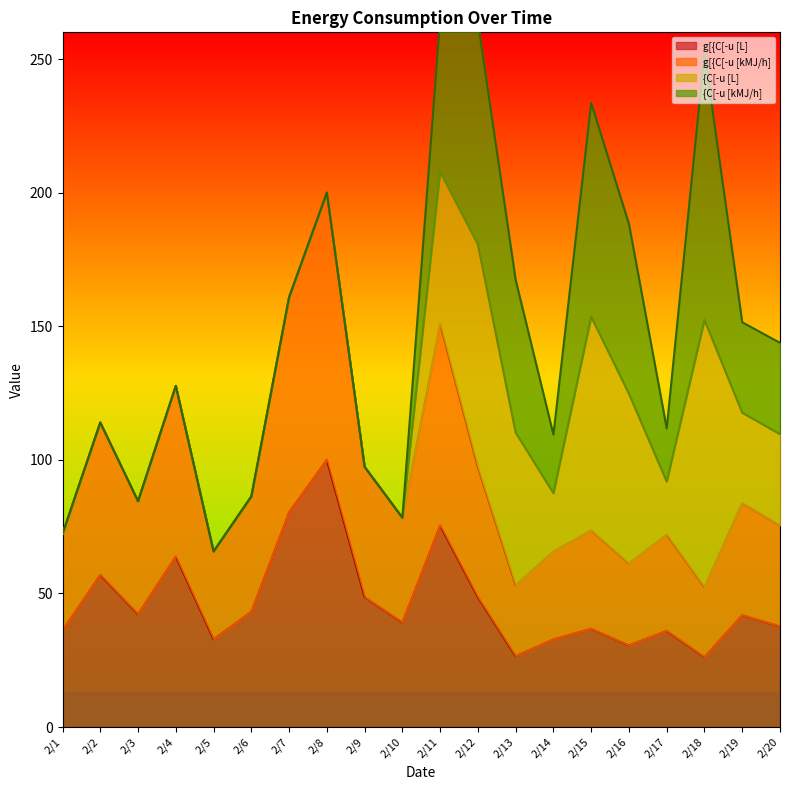

True or false: g[{C[-u [L] and g[{C[-u [kMJ/h] intersect in this chart.

False